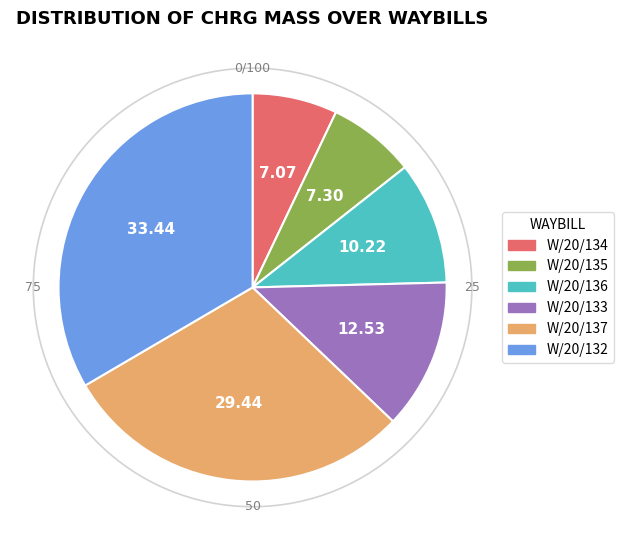

Do W/20/137 and W/20/134 together represent more than half of the pie?

No